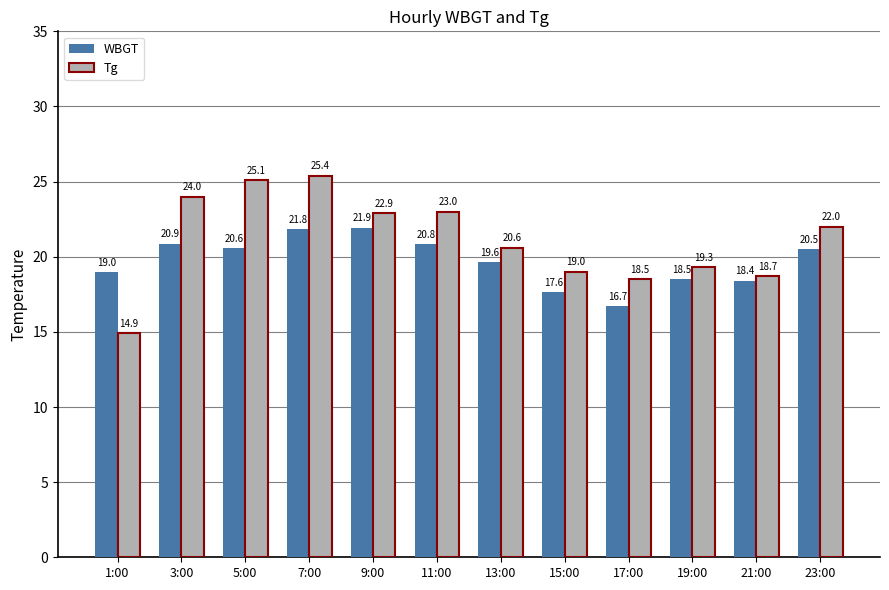

What is the difference between the maximum and second lowest values in the Tg series?

6.9